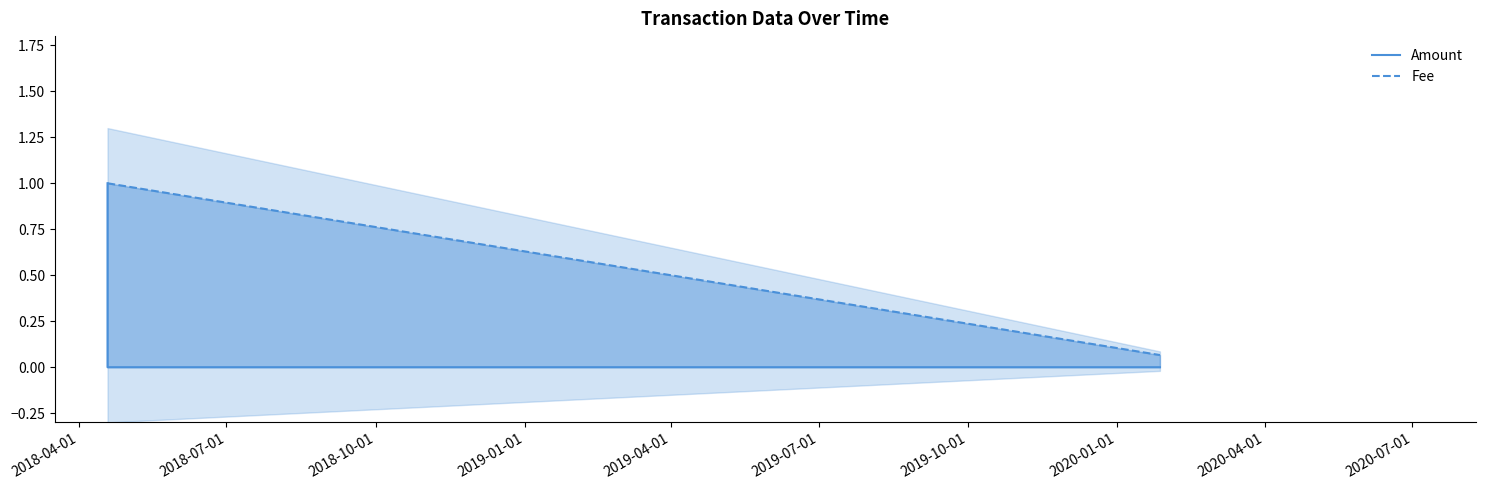

Which series has the largest total across all categories?

Fee